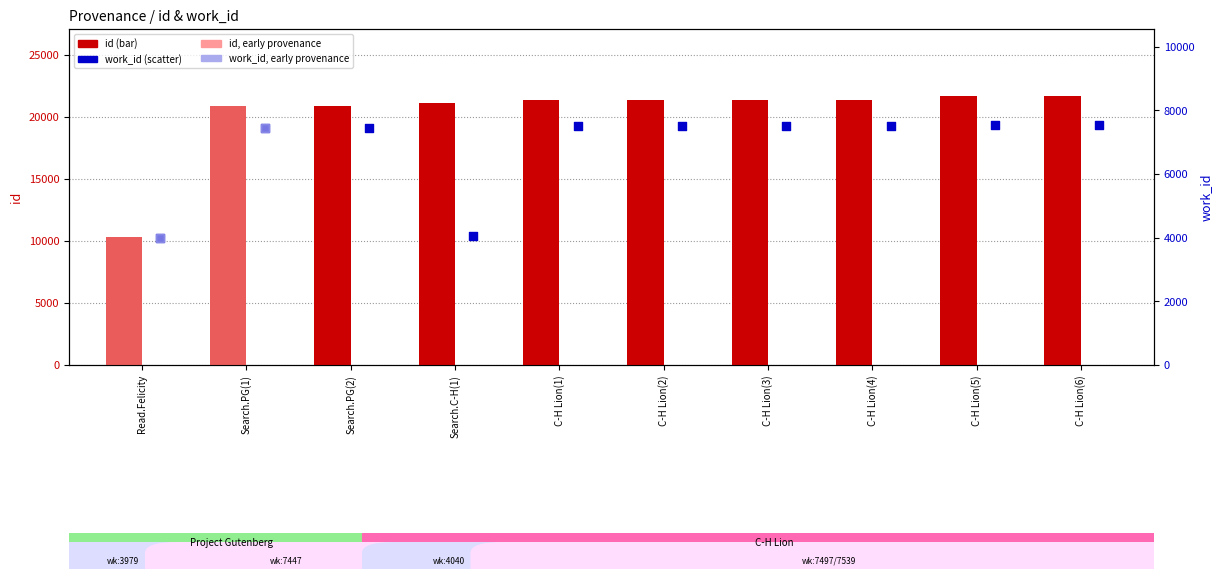

What are all the series names shown in the legend?

id, work_id